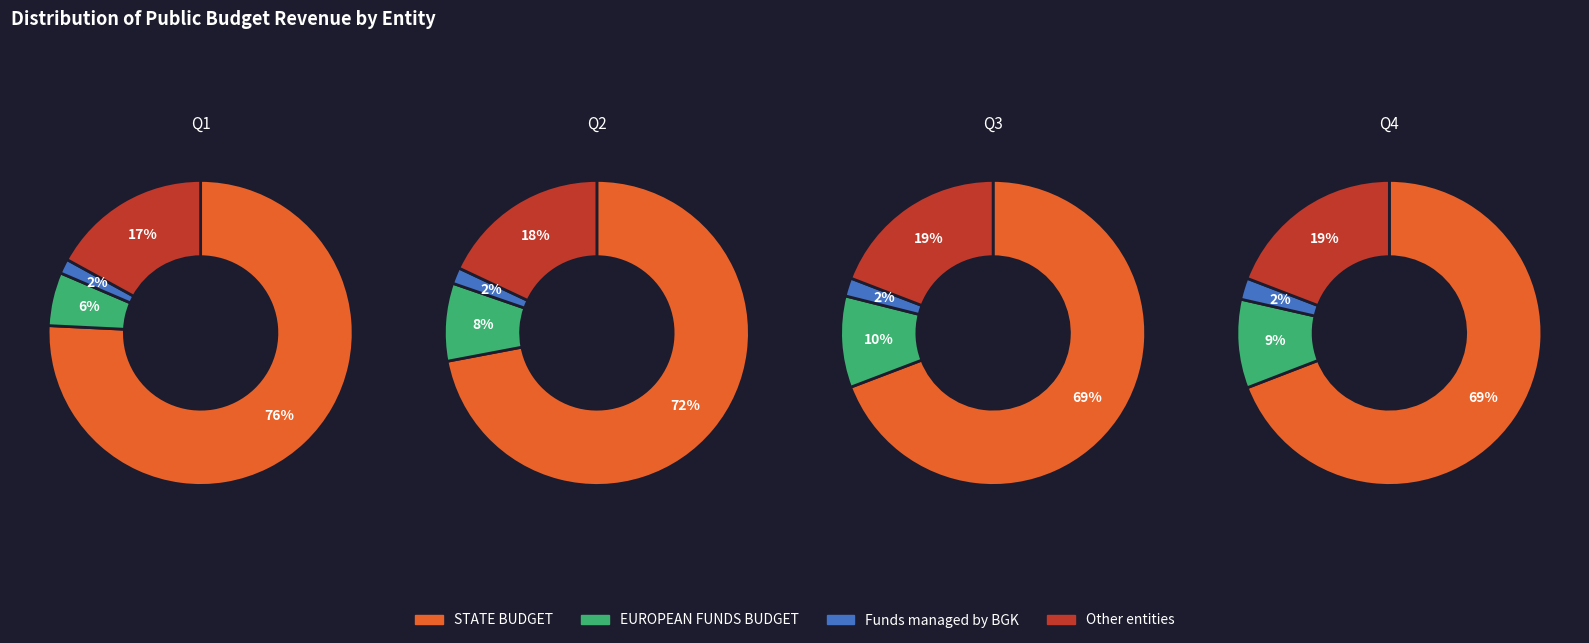

What percentage is the Funds managed by BGK slice, to the nearest percent?

2%